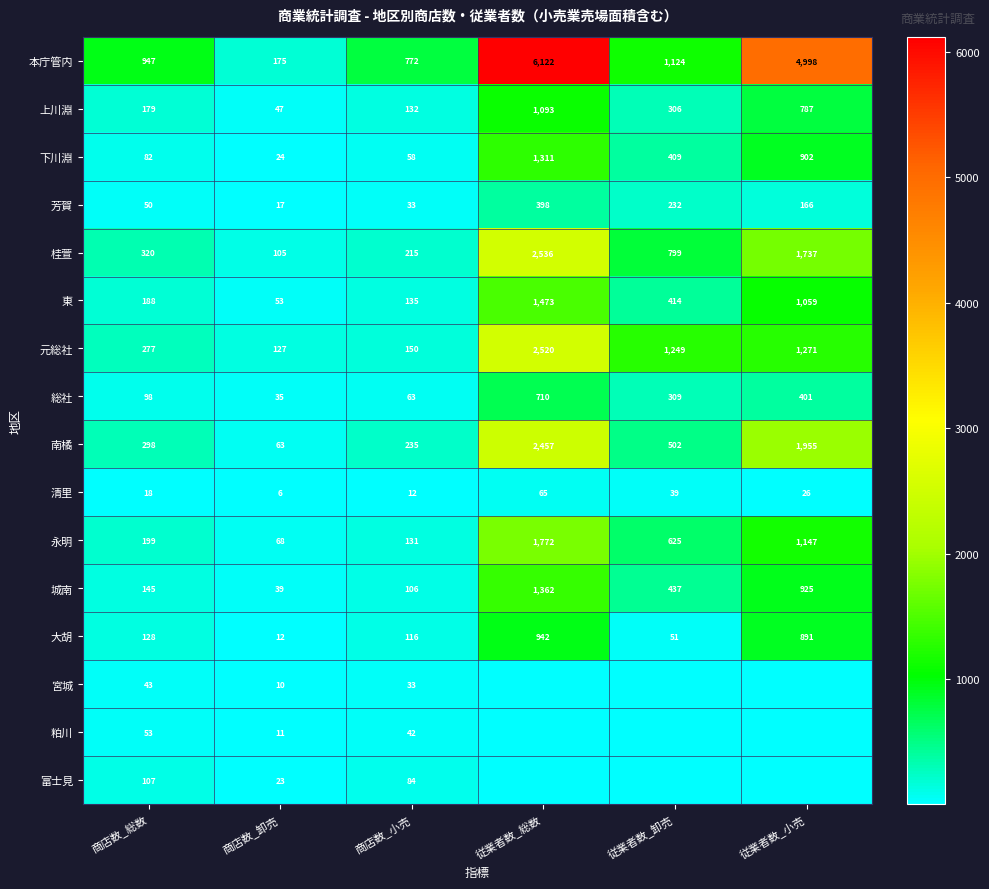

What is the maximum value for 芳賀?

398